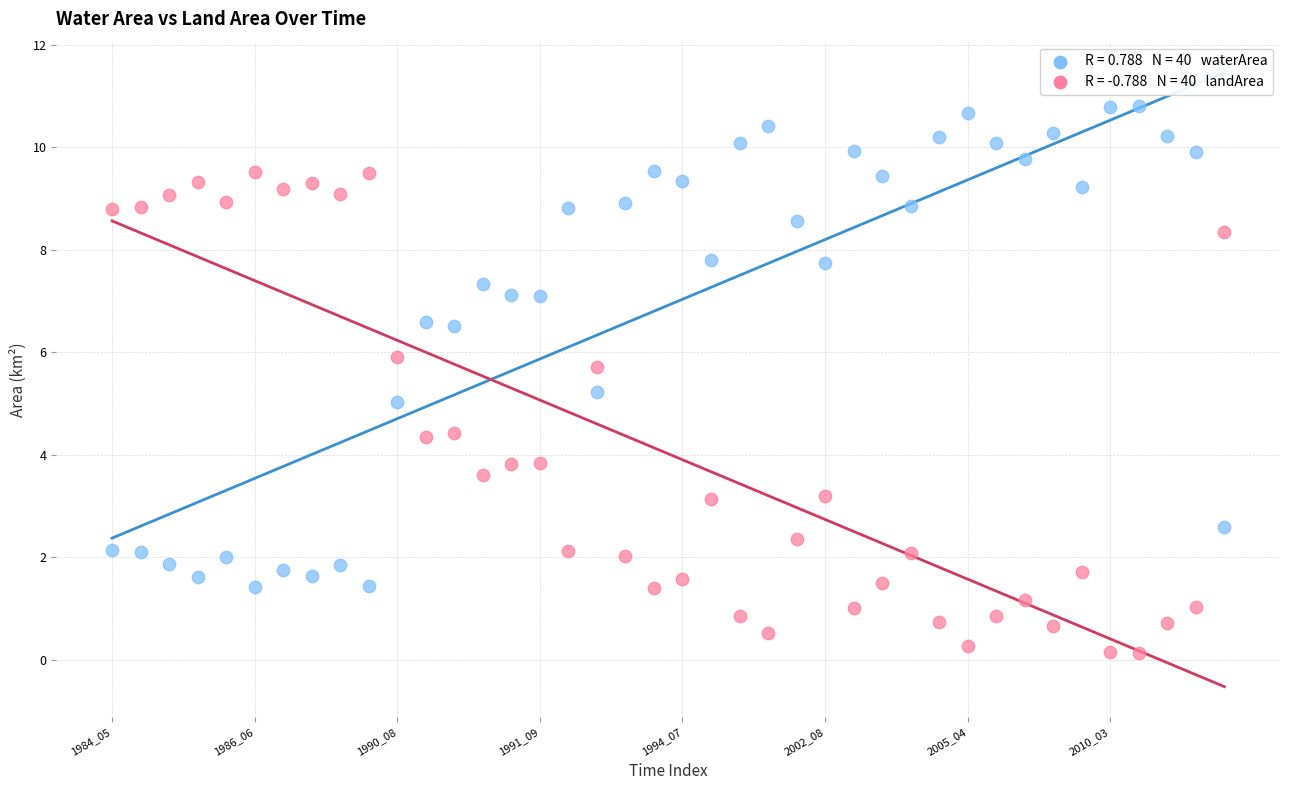

Across all data points, what is the range of Y values (max minus min)?

10.7